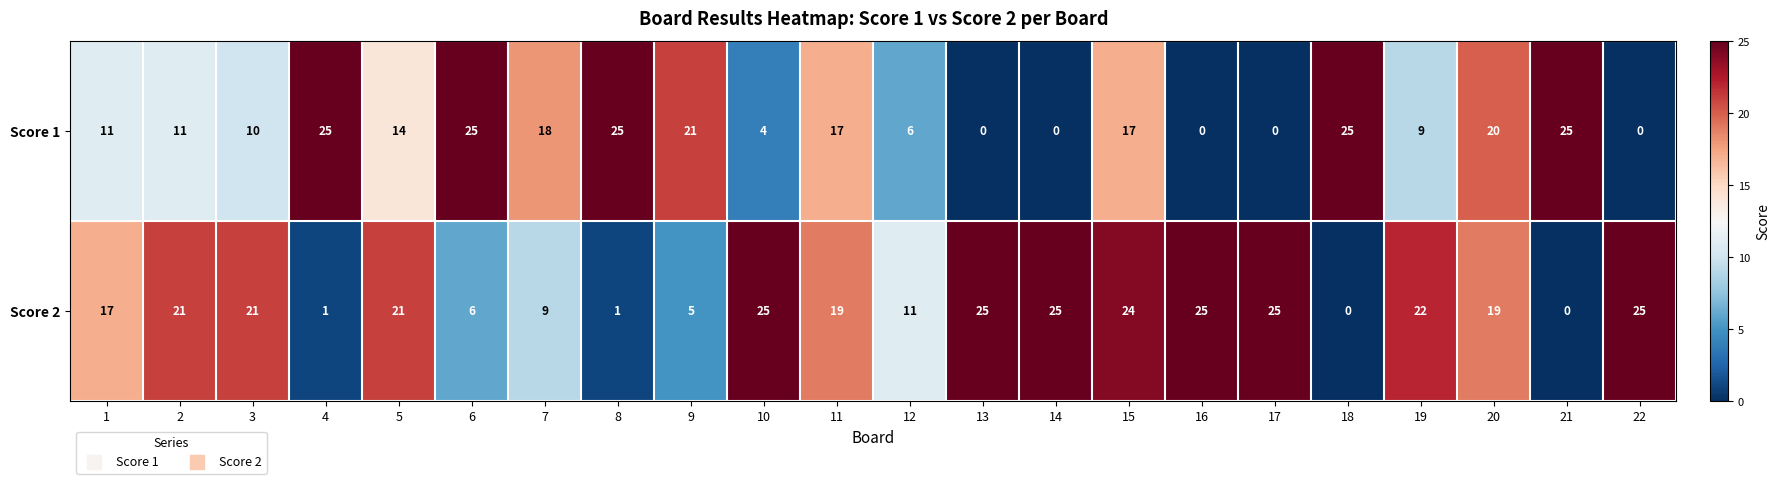

Rank the series by their average value, from lowest to highest.

Score 1, Score 2